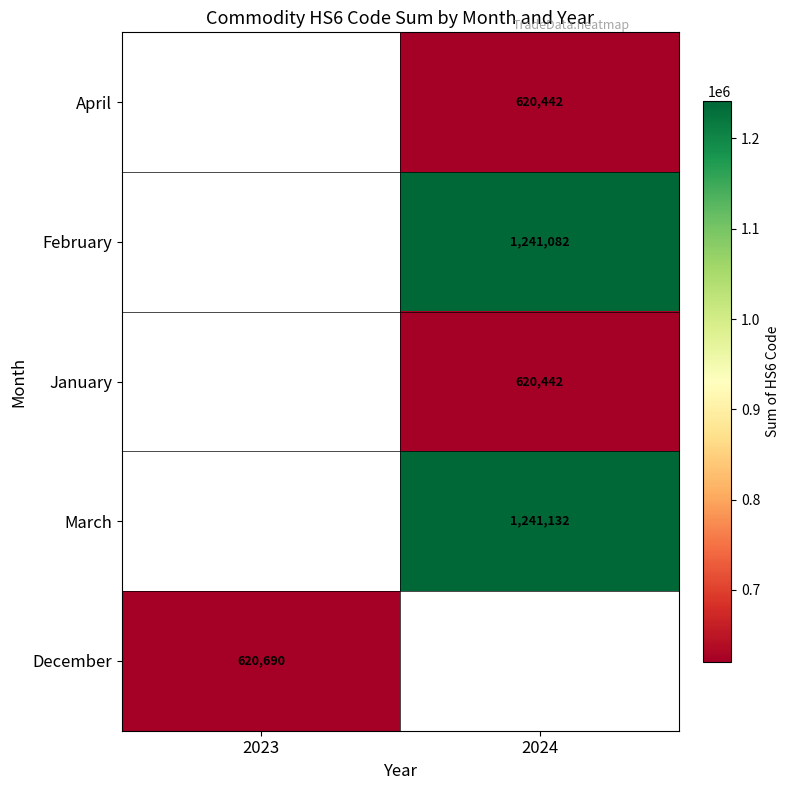

True or false: January has a value of 620442 at 2024.

True